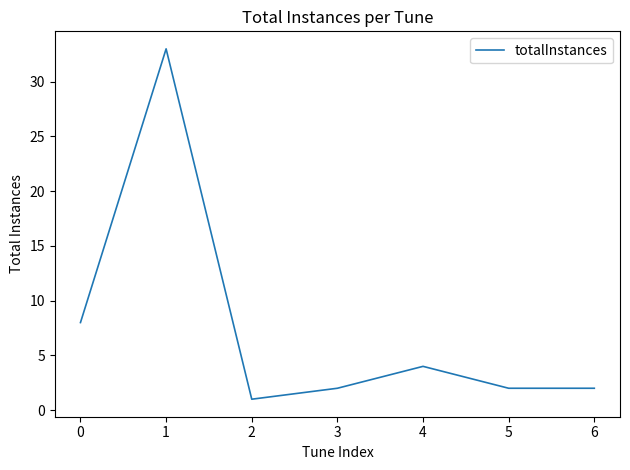

Does the chart display data point markers on the line(s)?

No